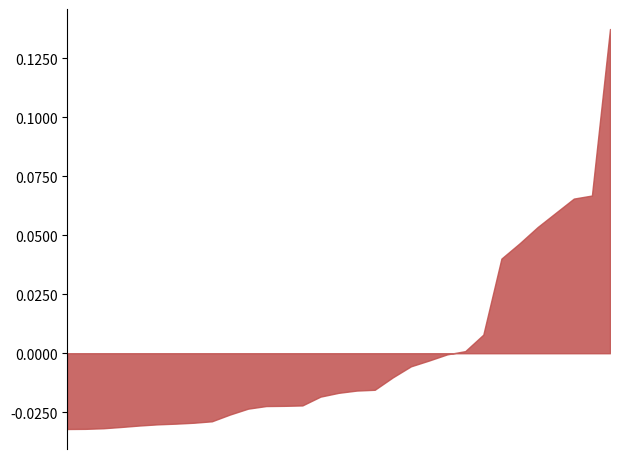

List the labels in order of value, largest first.

Madhya Pradesh, Rajasthan, Maharastra, Odisha, Jharkhand, Gujarat, Chhattisgarh, West Bengal, Assam, Karnataka, Telangana, Meghalaya, Andhra Pradesh, Jammu and Kashmir, Nagaland, Bihar, Uttar Pradesh, Tripura, Manipur, Arunachal Pradesh, Mizoram, Tamil Nadu, Kerala, Himachal Pradesh, Uttaranchal, Dadra & Nagar Haveli, Sikkim, Goa, Lakshadweep, Andaman & Nicobar Islands, Daman & Diu